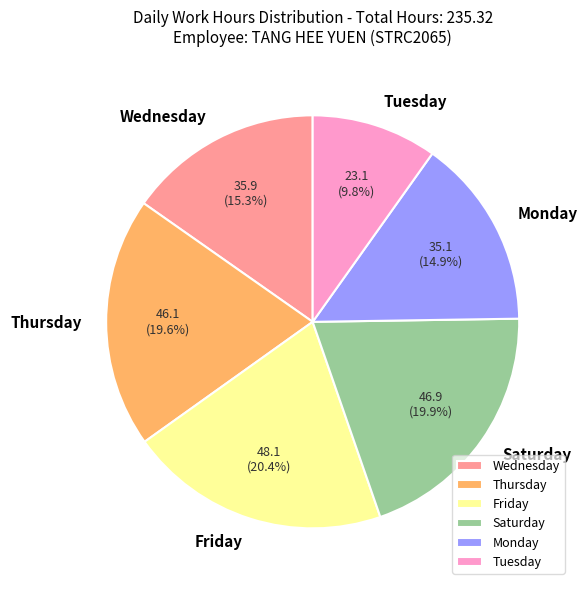

Approximately how many times larger is the value at Friday compared to Monday?

1.4